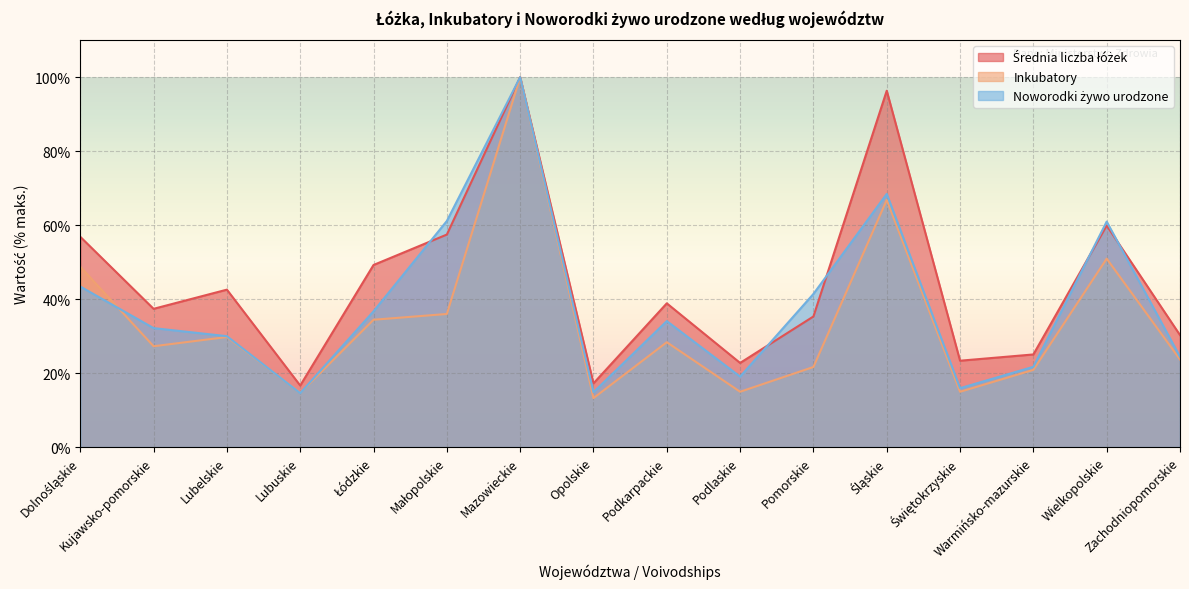

How many interior local peaks does the Średnia liczba łóżek series have?

5